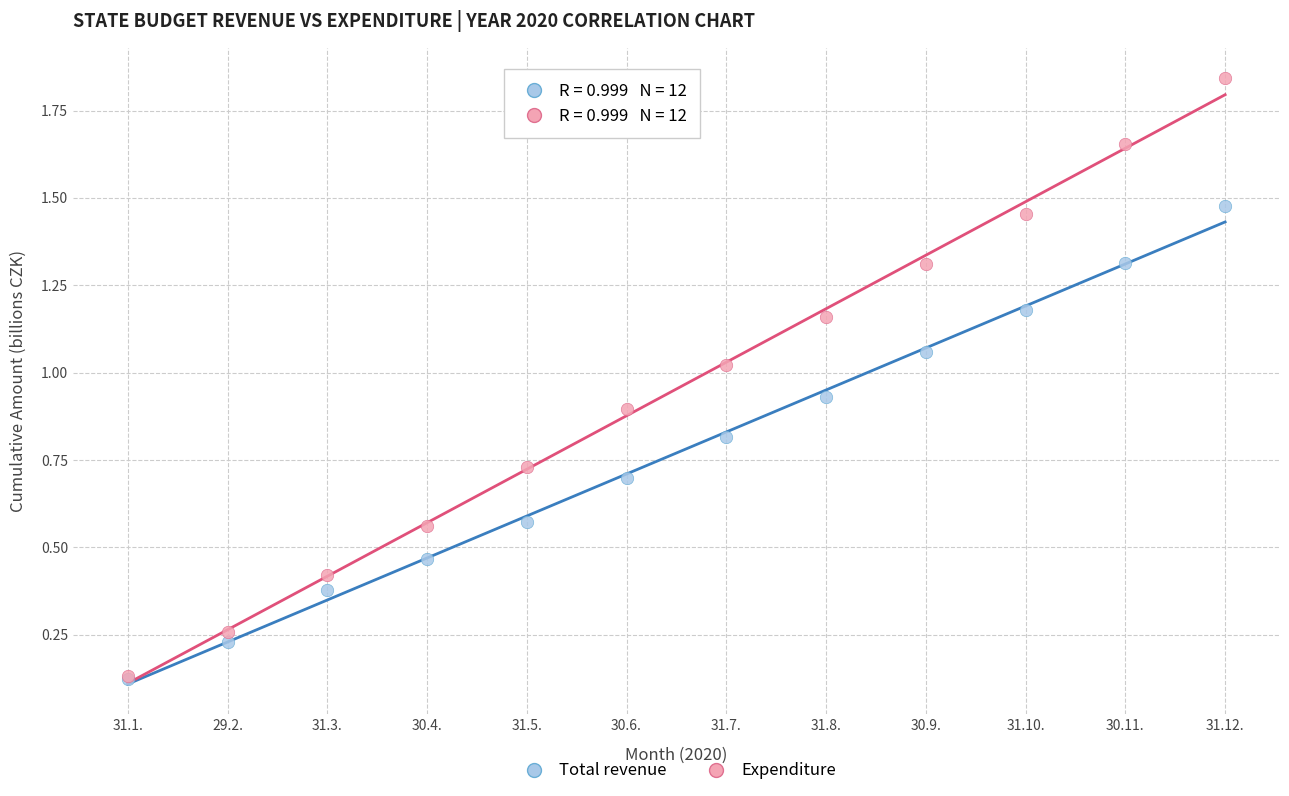

What are all the series names shown in the legend?

Total revenue, Expenditure